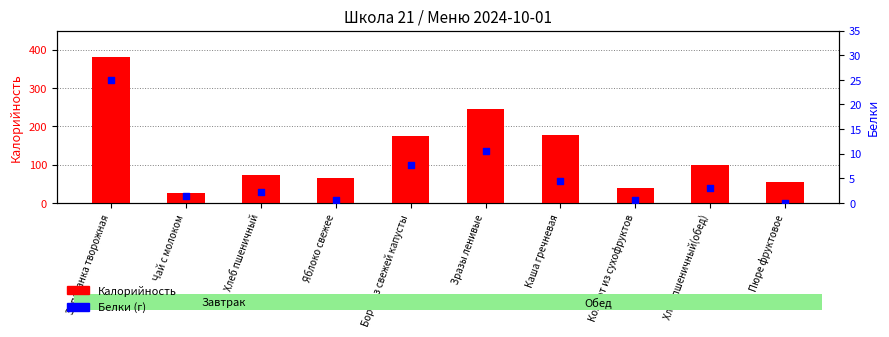

What are all the series names shown in the legend?

Калорийность, Белки (г)